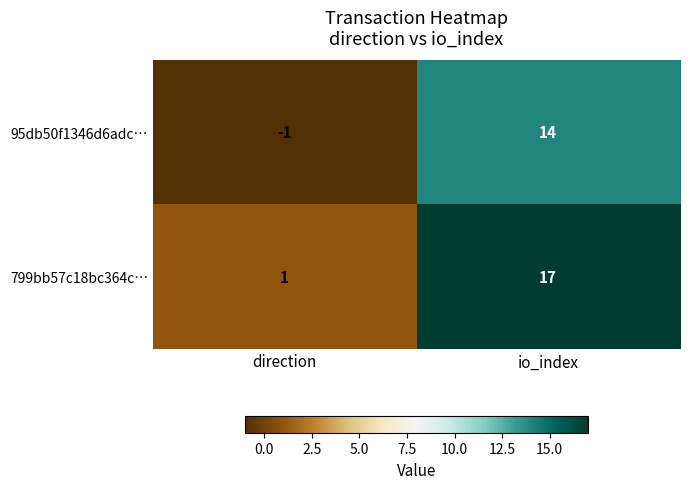

Reading left to right, extract all data points from this chart.

95db50f1346d6adc…: direction=-1	io_index=14
799bb57c18bc364c…: direction=1	io_index=17